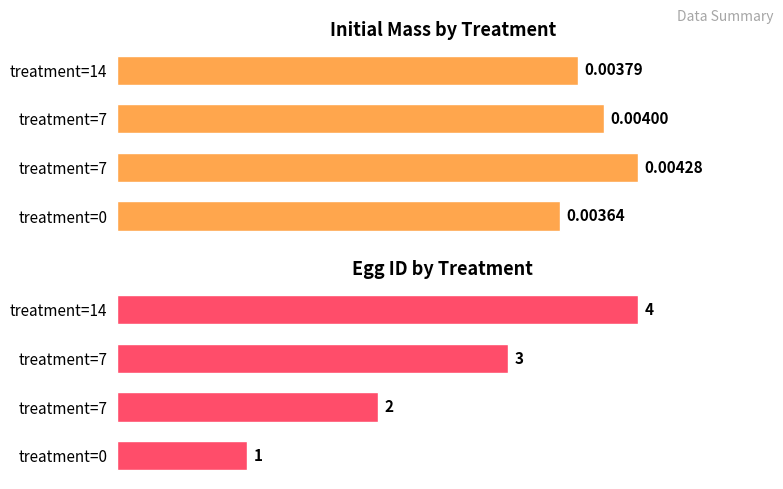

What is the total value across all series at treatment=0?

1.0